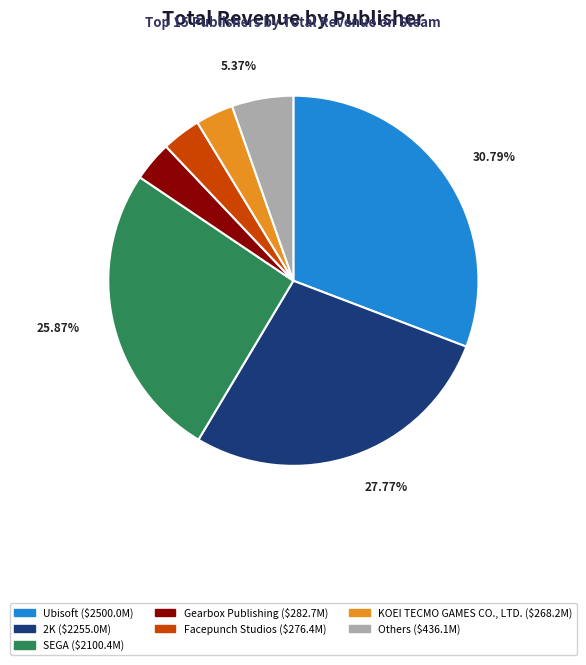

How many slices are in this pie chart?

7